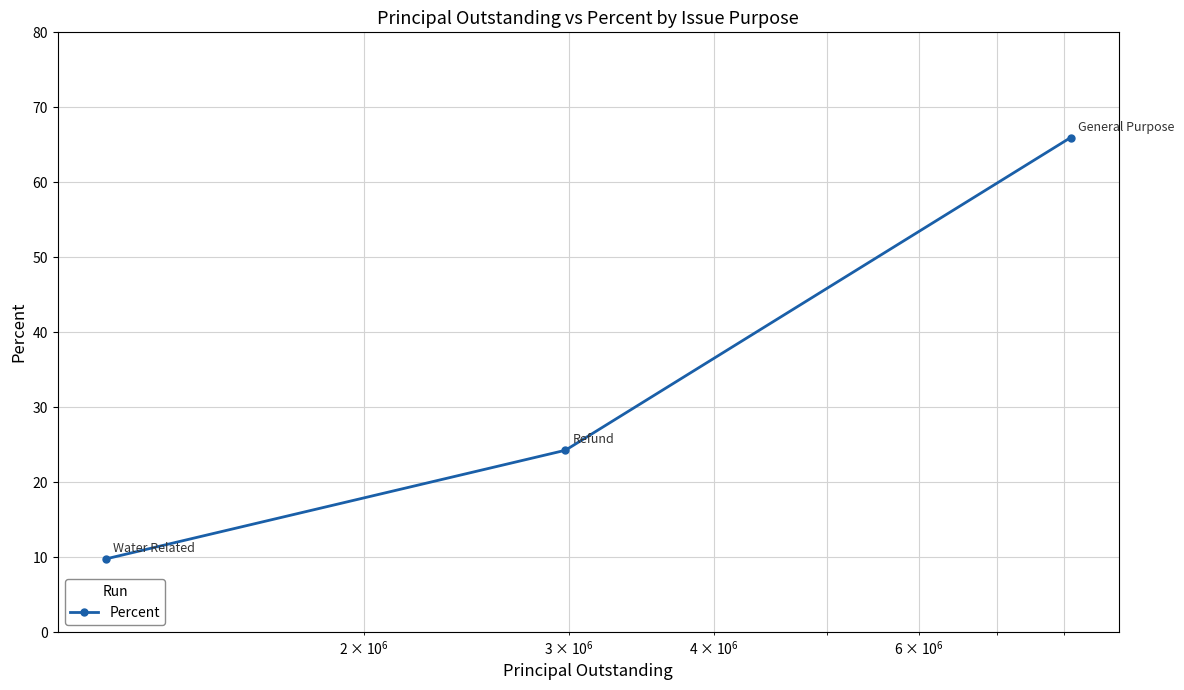

What is the maximum value shown in the chart?

66.0